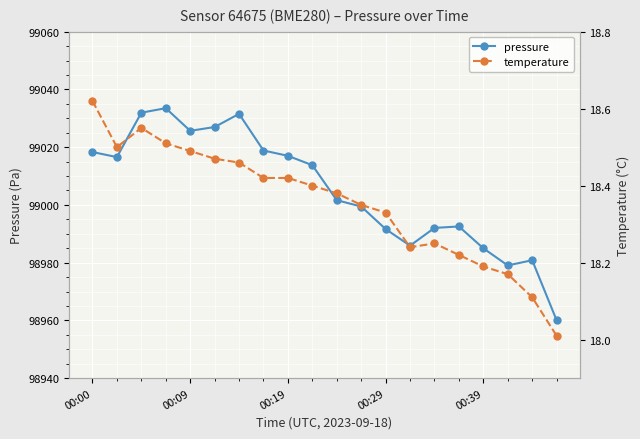

True or false: pressure has more than 1 points higher than both neighbors.

True